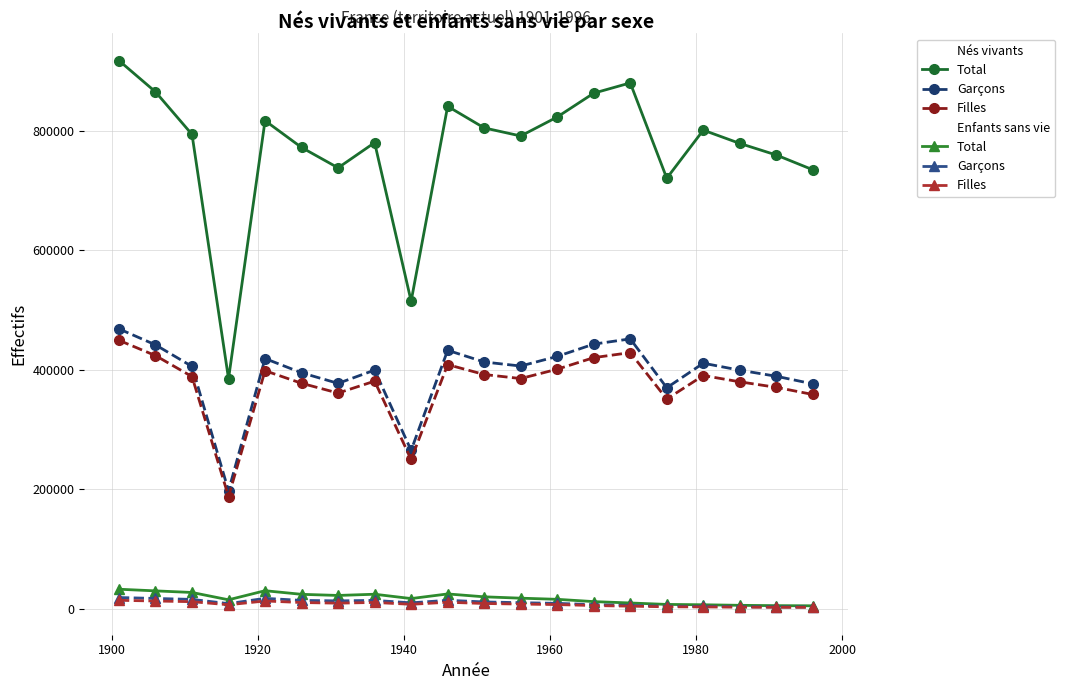

What is the maximum value shown in the chart?

917075